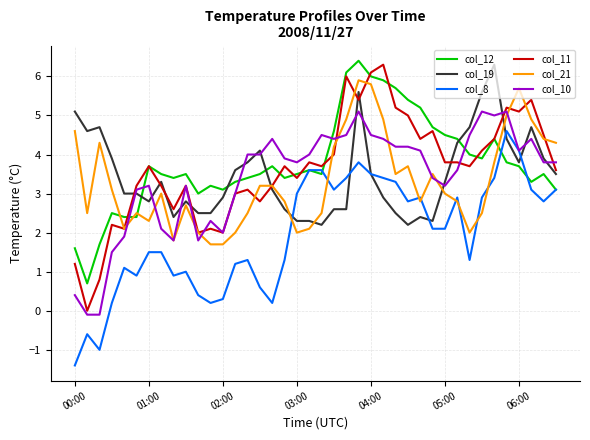

What is the minimum value shown in the chart?

-1.4